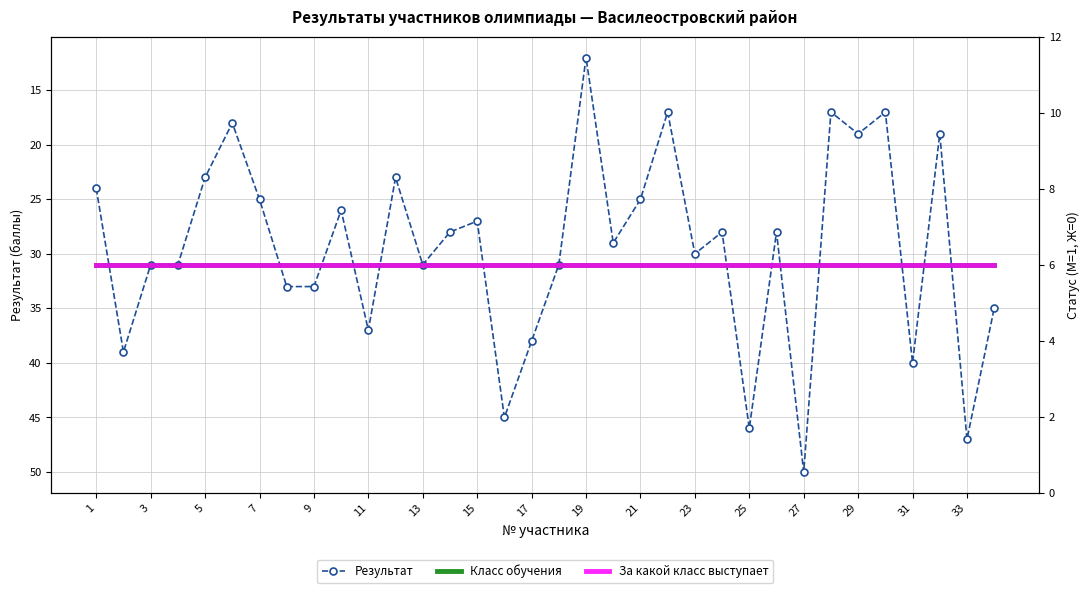

True or false: Класс обучения has a value of 10 at 29.

False